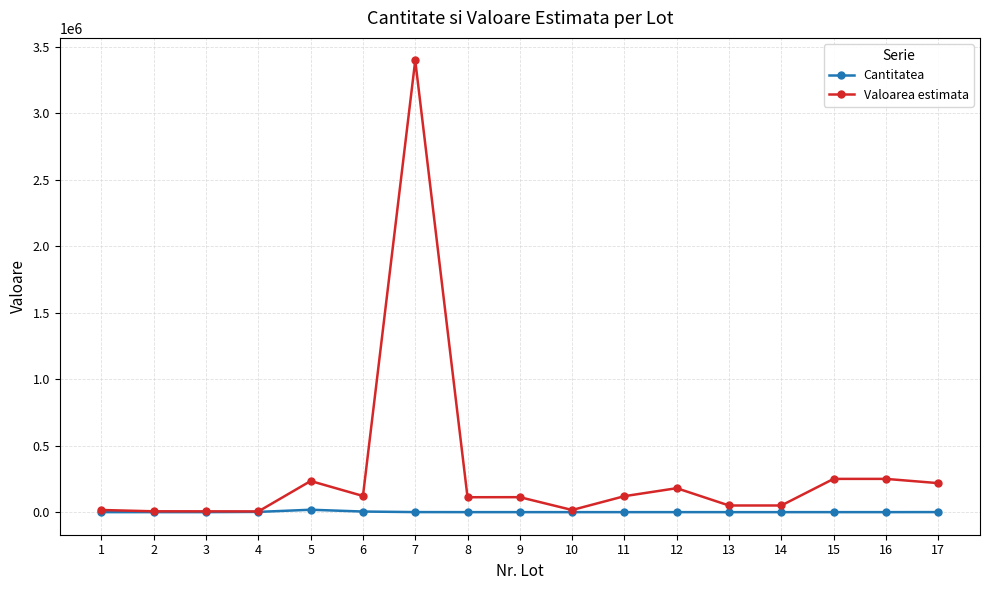

Which series has the largest range (max minus min)?

Valoarea estimata